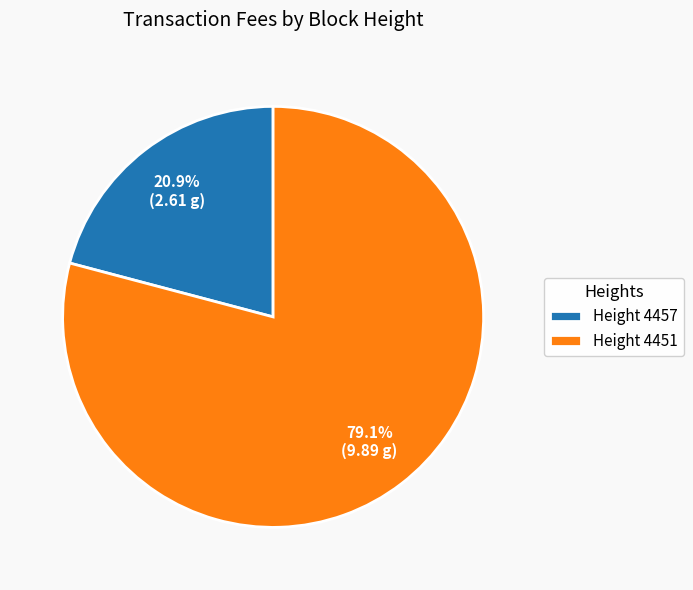

Do Height 4457 and Height 4451 together represent more than half of the pie?

Yes